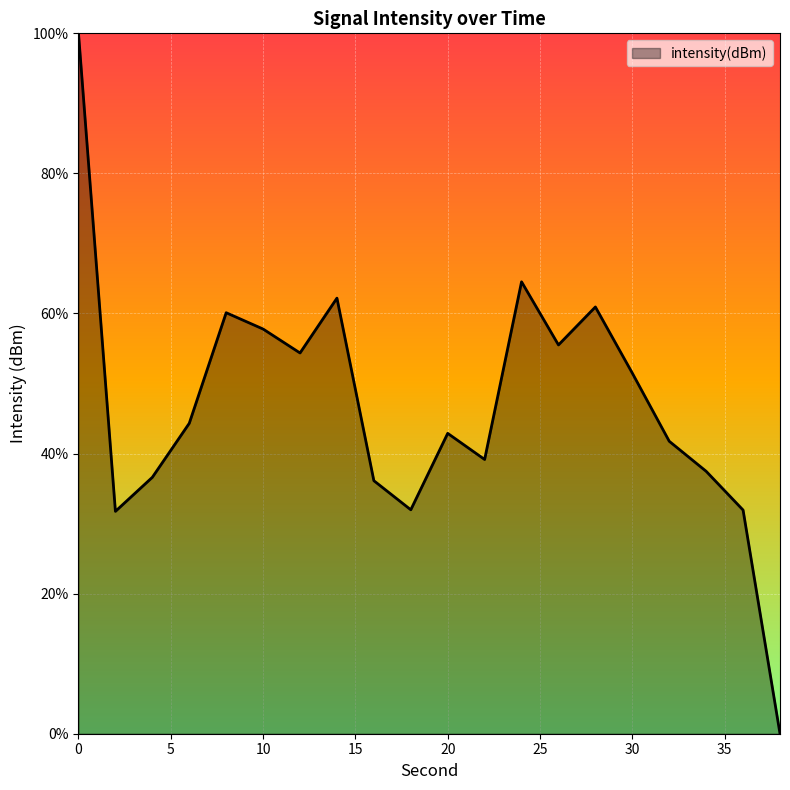

What is the greatest value displayed?

100.0